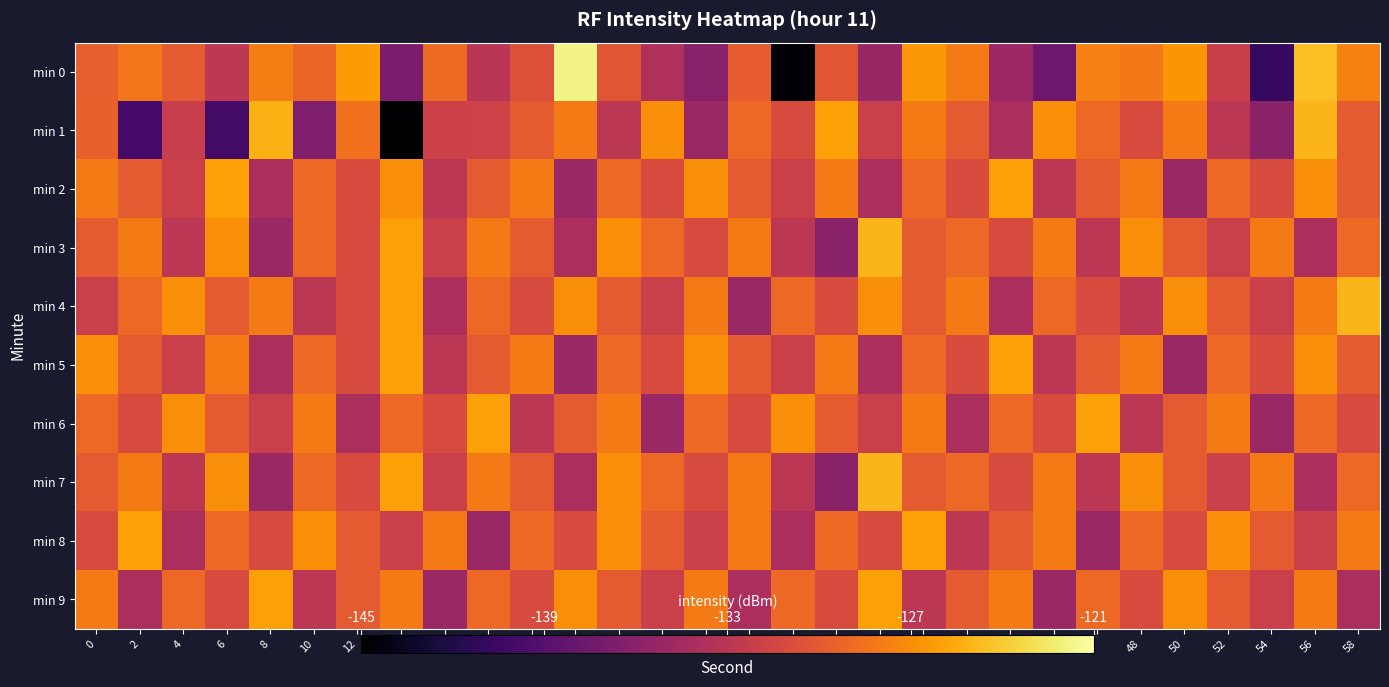

Between 20 and 24, which series saw the biggest shift?

row_6